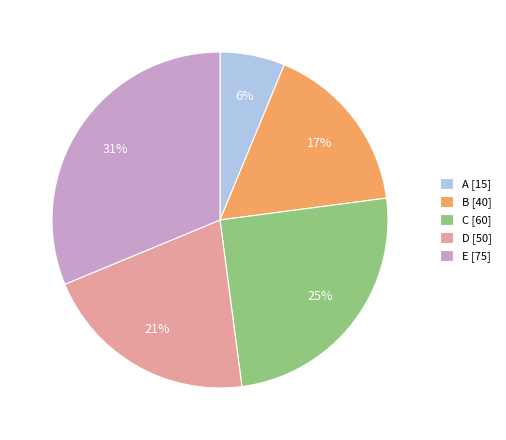

To the nearest percent, what is the average slice percentage?

20%